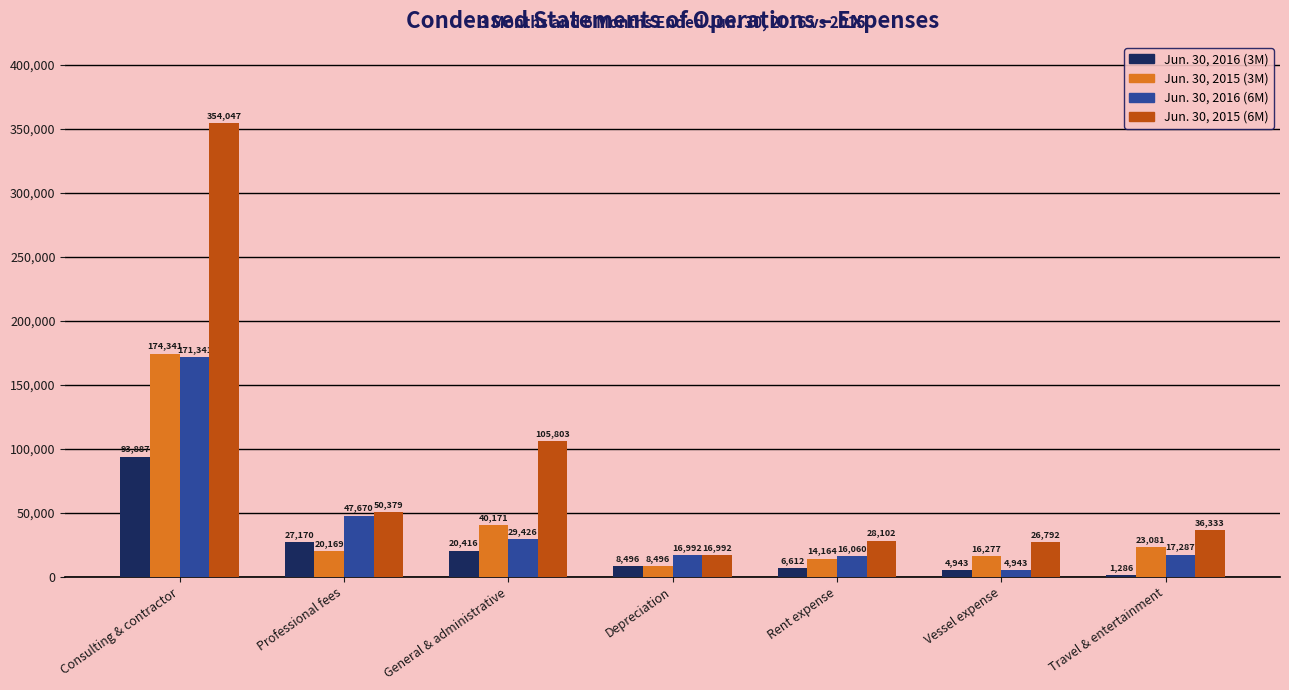

What is the spread (max minus min) of values at Consulting & contractor?

260160